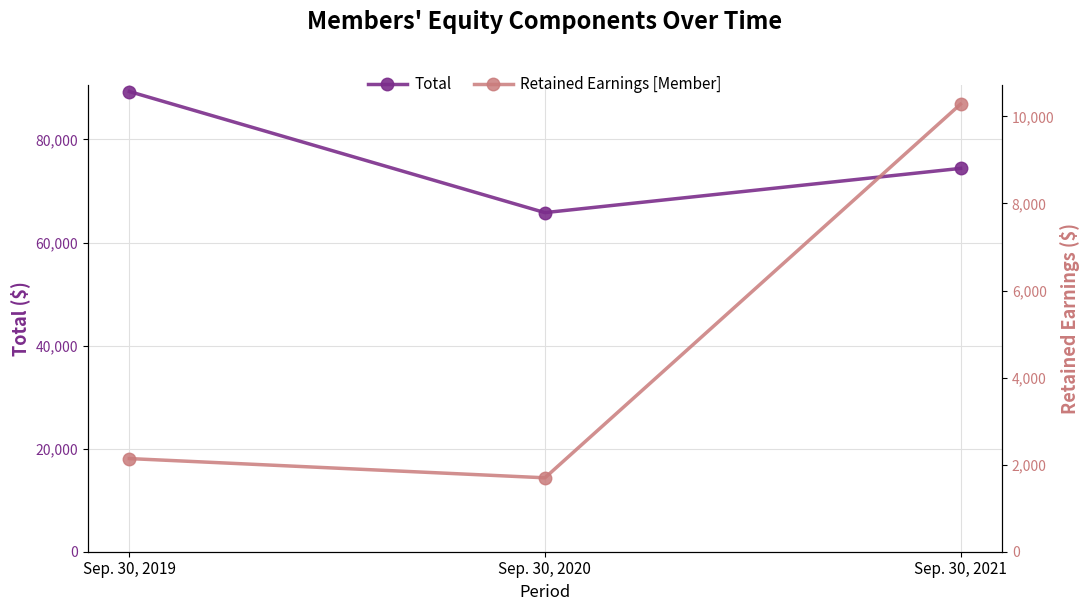

What is the total value across all series at Sep. 30, 2021?

84670